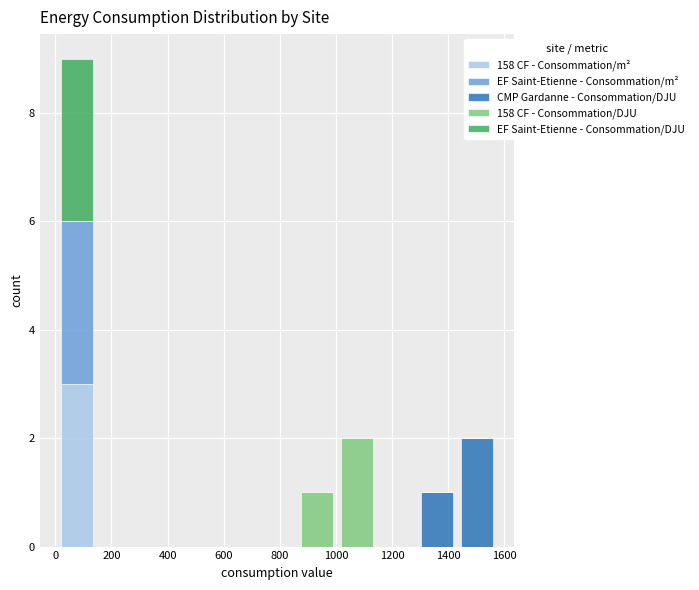

Reading left to right, transcribe this chart: for each stacked bar, give the range it covers on the x-axis and its total height. Neither the bar edges nor the heights are printed on the chart, so give them approximately, as read against the axes.

0 to 140: 9
140 to 300: 0
300 to 440: 0
440 to 580: 0
580 to 720: 0
720 to 860: 0
860 to 1000: 1
1000 to 1140: 2
1140 to 1280: 0
1280 to 1440: 1
1440 to 1580: 2